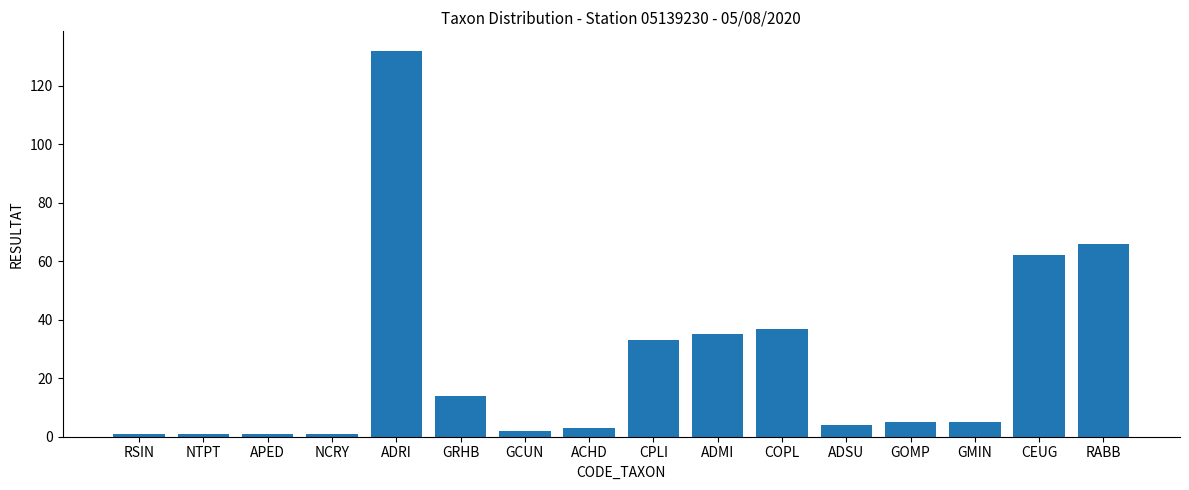

What is the change in value from CPLI to ADMI?

+2